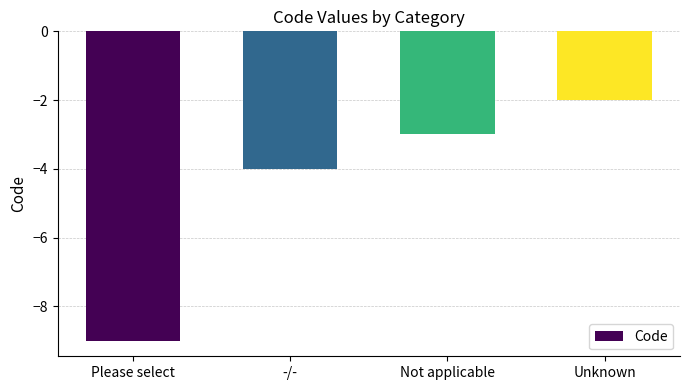

What is the minimum value shown in the chart?

-9